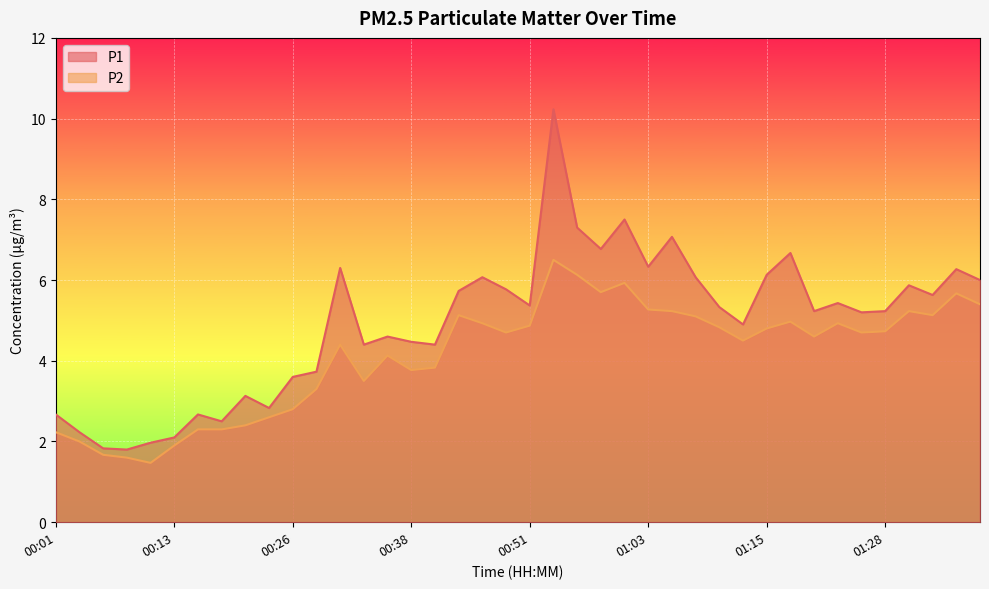

Is it true that P2 equals 2.4 at 00:21?

True